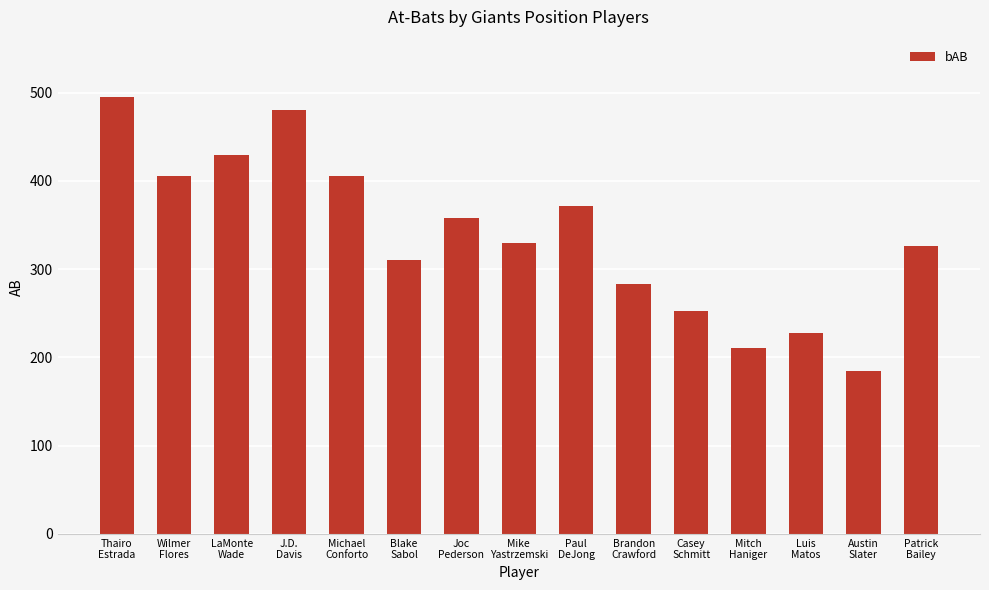

True or false: the data shows 326 at Patrick
Bailey.

True